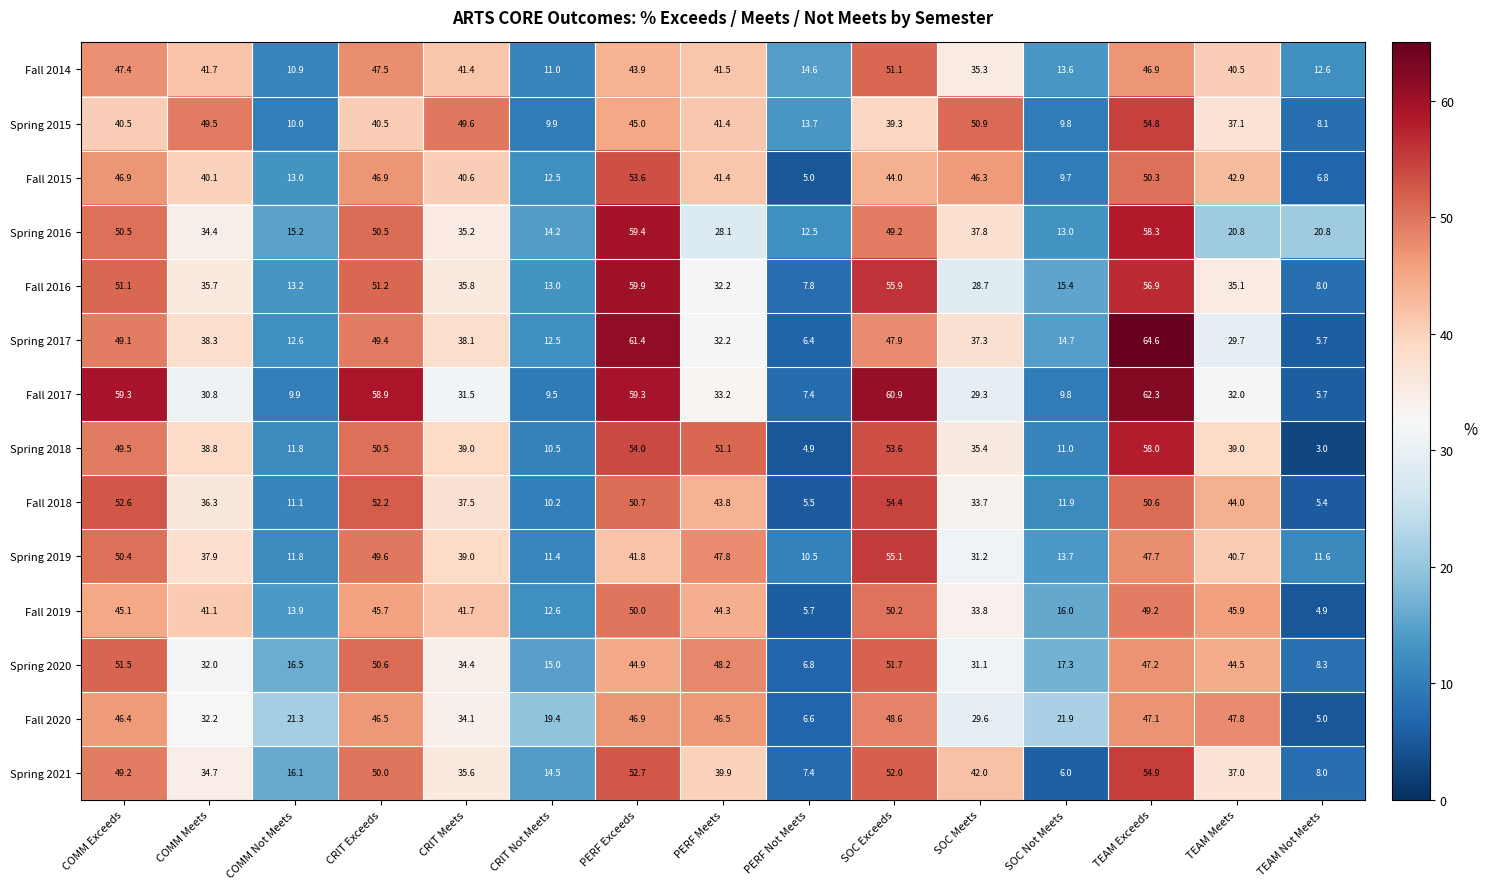

What is the approximate value of Fall 2020 at SOC Exceeds?

48.6